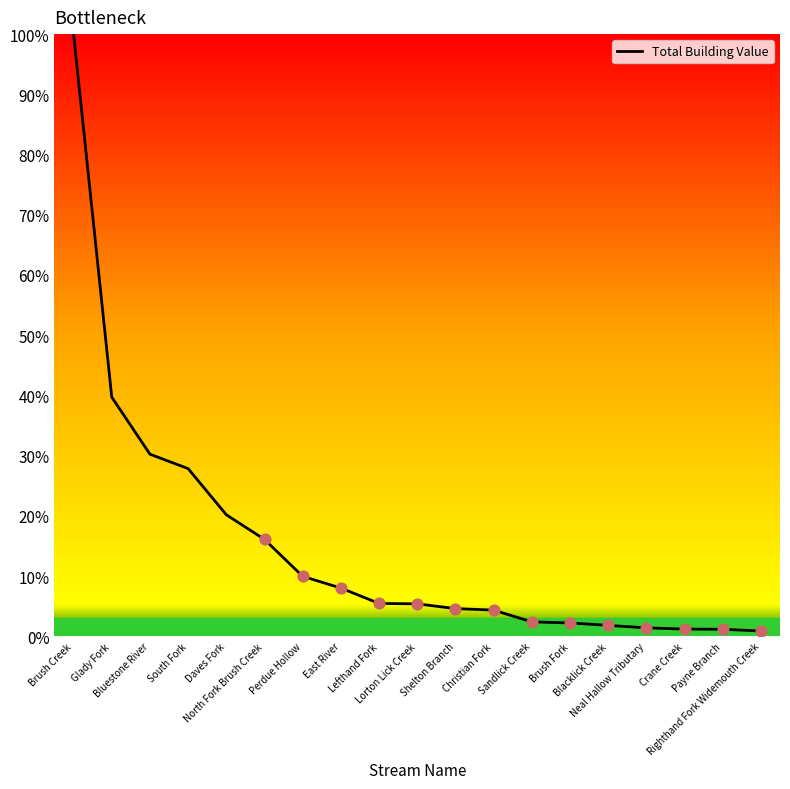

Approximately how many times larger is the value at North Fork Brush Creek compared to Shelton Branch?

3.5